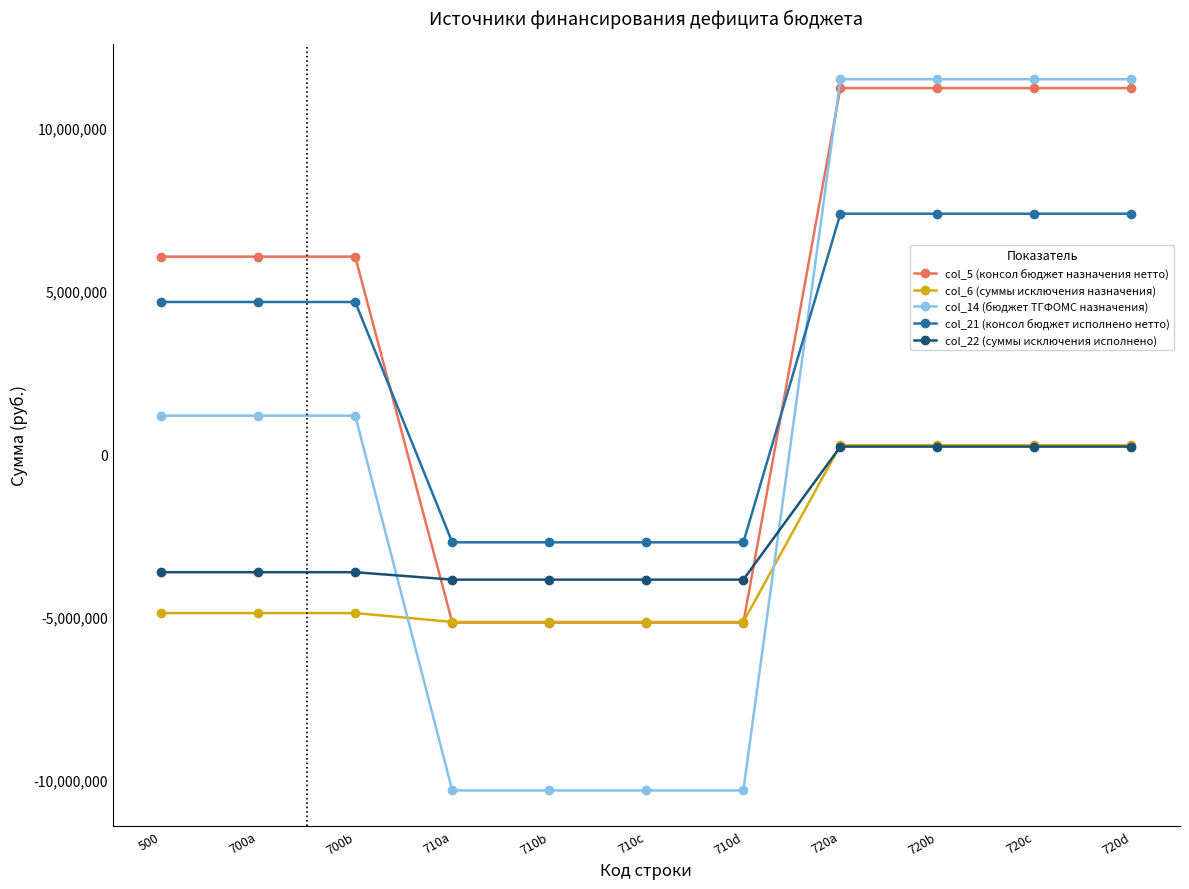

Which series ends up on top after the final intersection of col_5 (консол бюджет назначения нетто) and col_22 (суммы исключения исполнено)?

col_5 (консол бюджет назначения нетто)